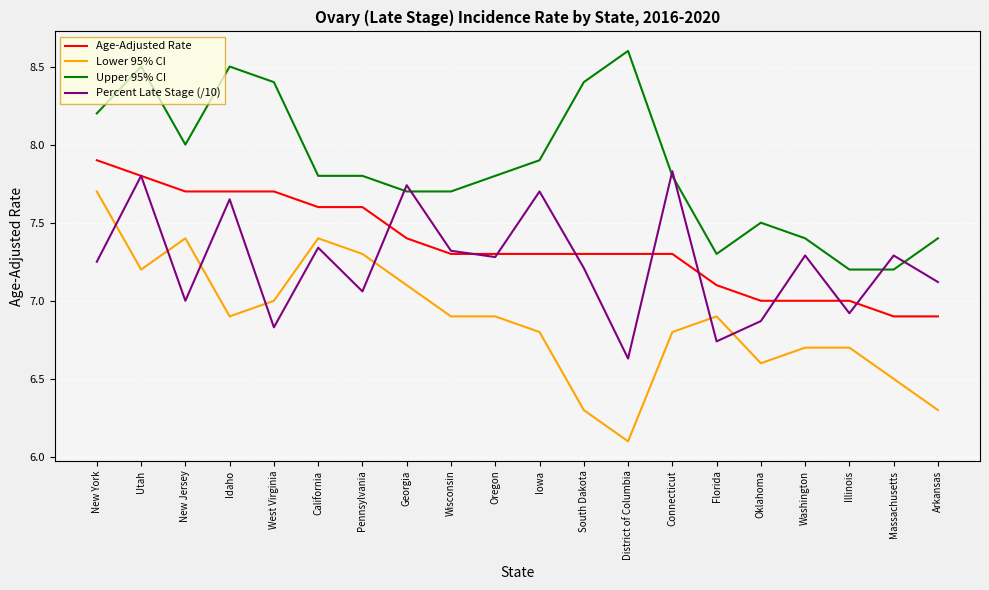

Count the number of categories in the chart.

20